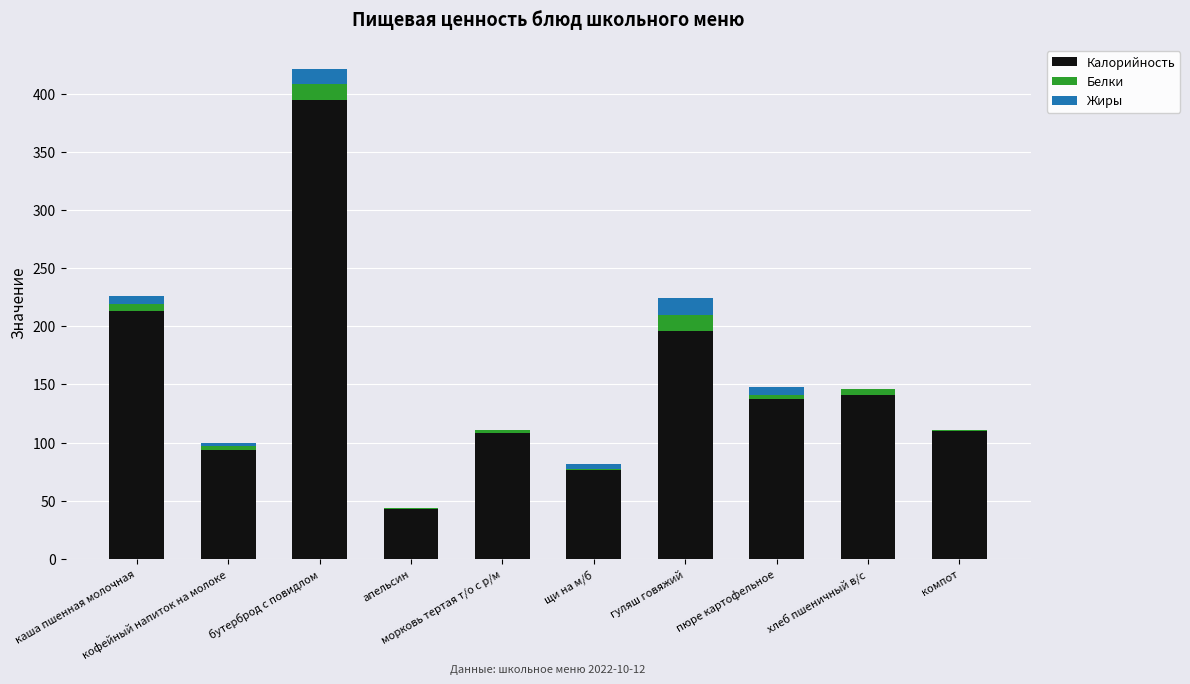

What is the maximum value for Калорийность?

394.4